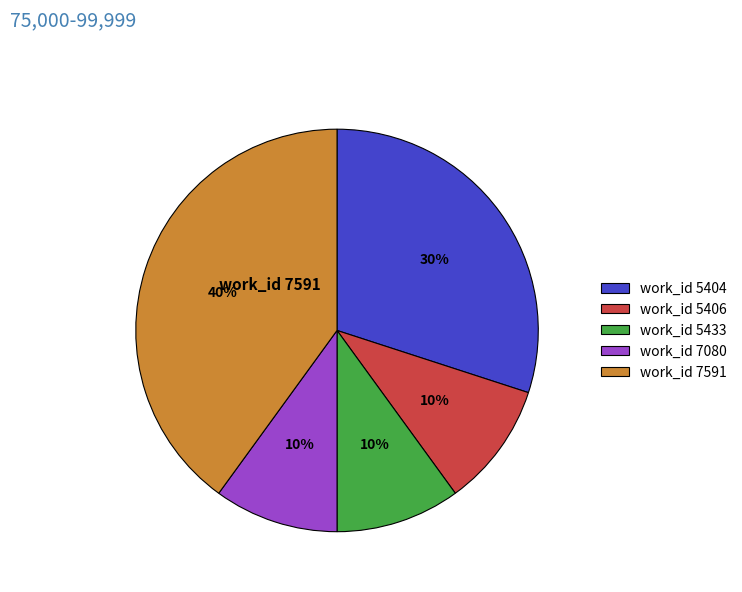

To the nearest percent, what percentage of the pie is work_id 5404?

30%